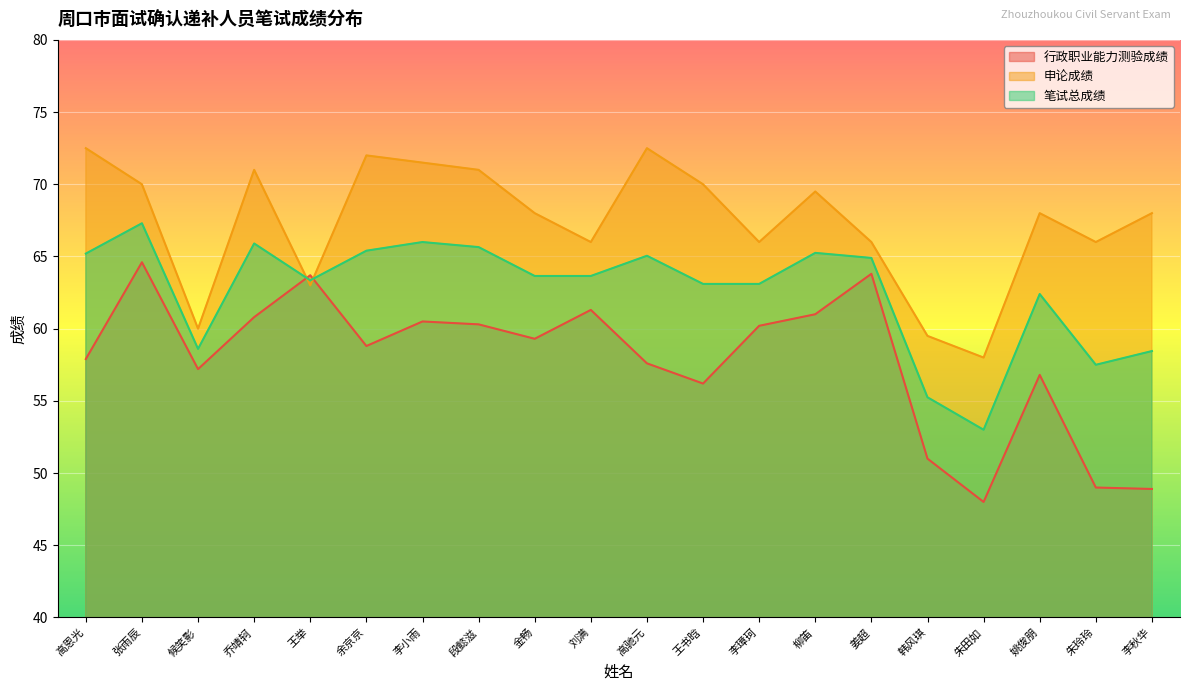

At how many categories does at least one series exceed 63?

17